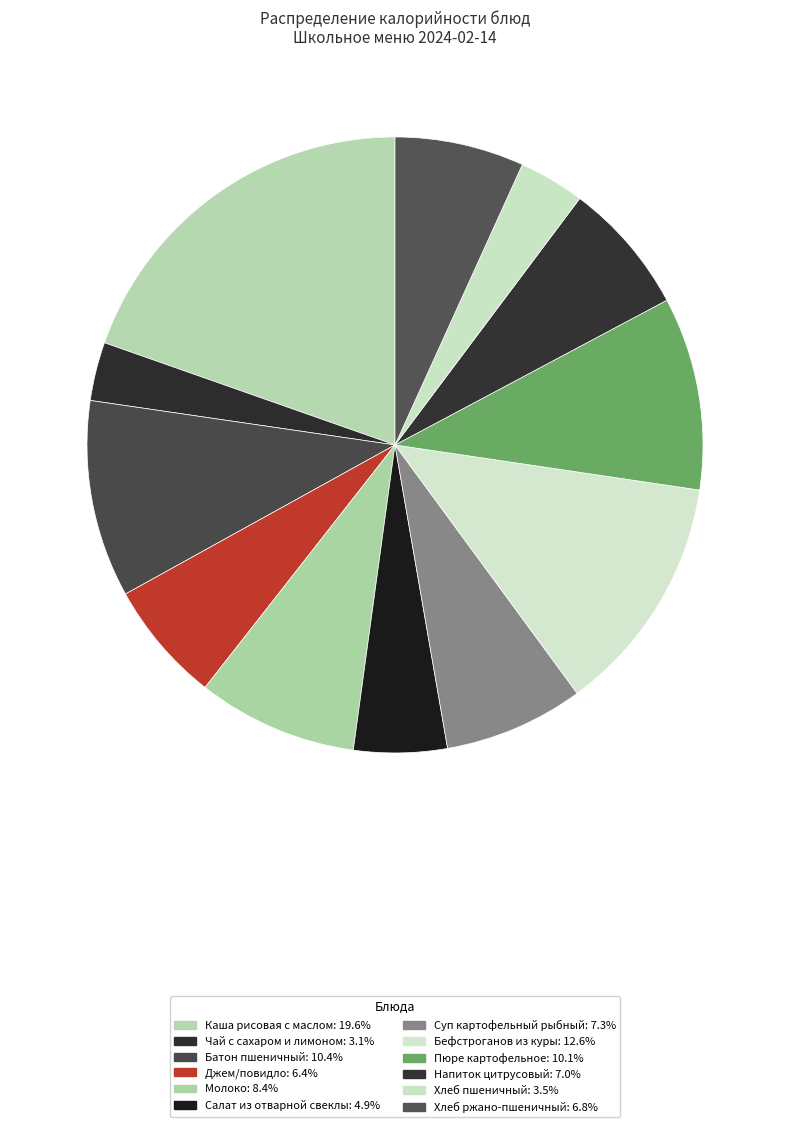

To the nearest percent, what percentage of the pie is Джем/повидло?

6%